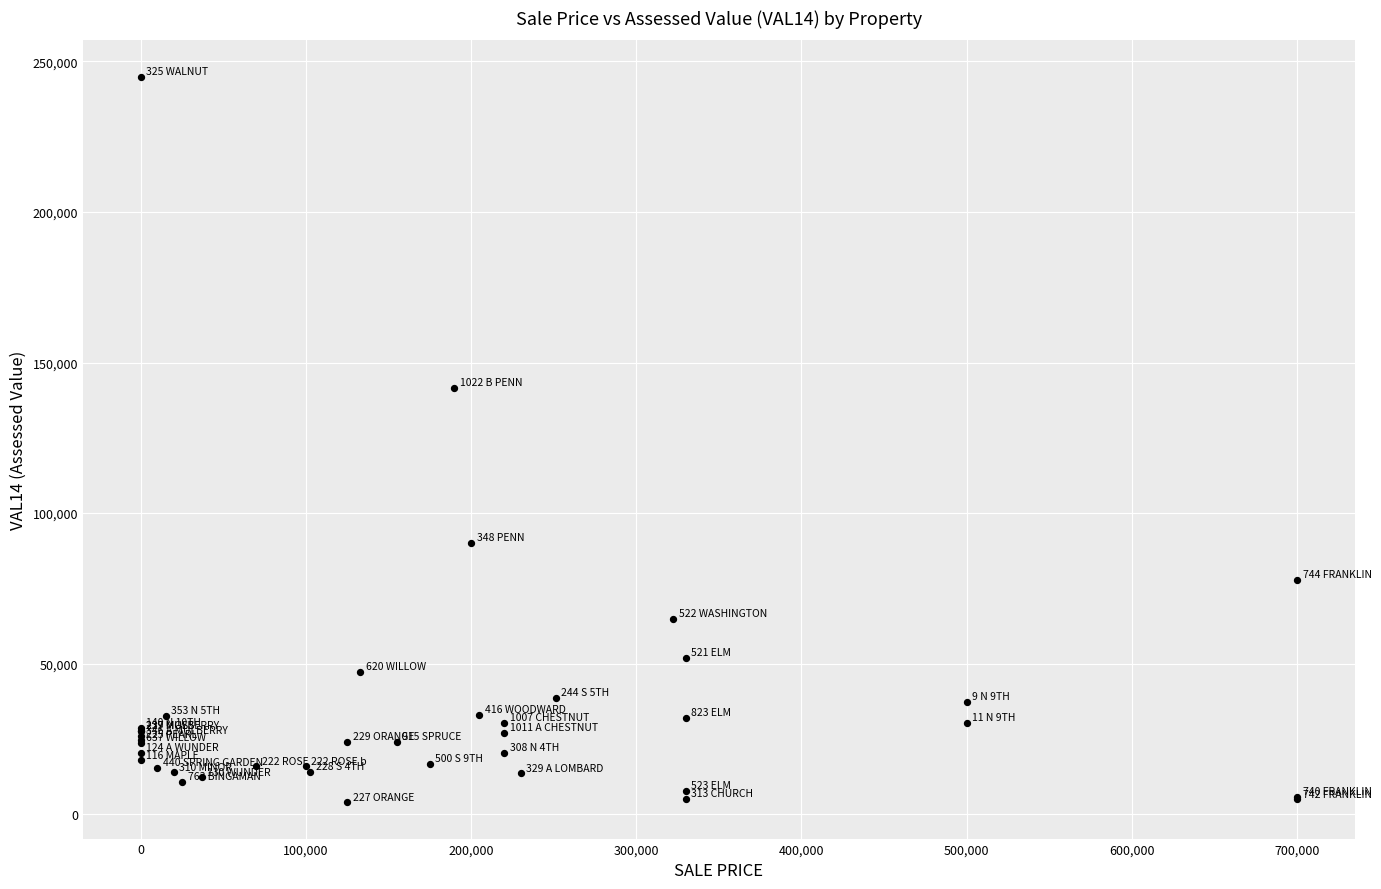

What Y value in the scatter plot is closest to 124450?

141500